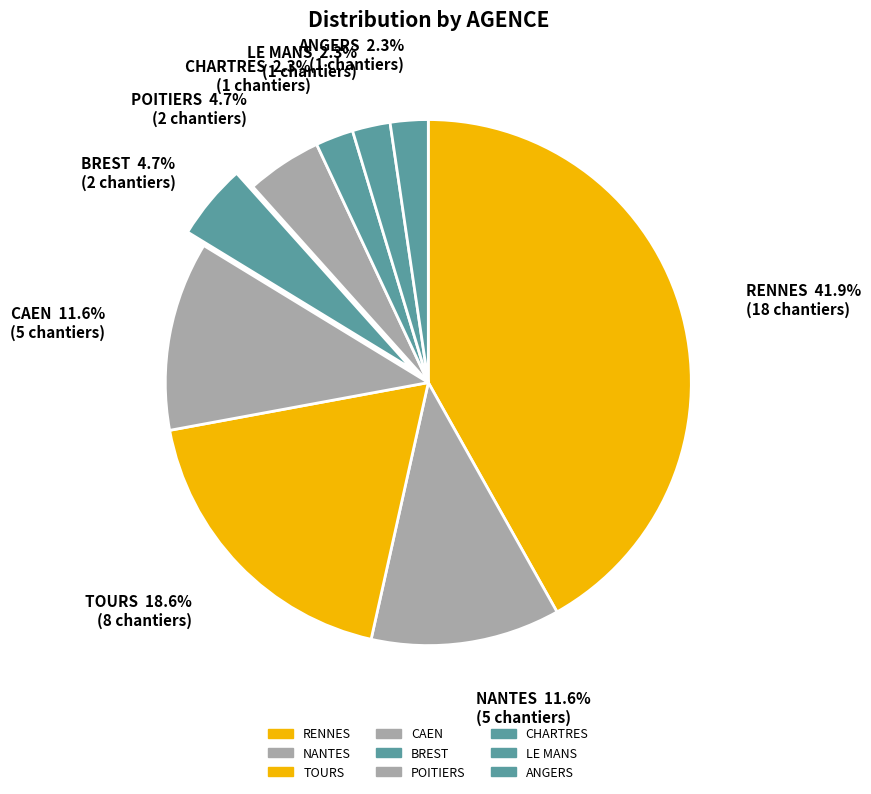

How many segments does this pie chart have?

9